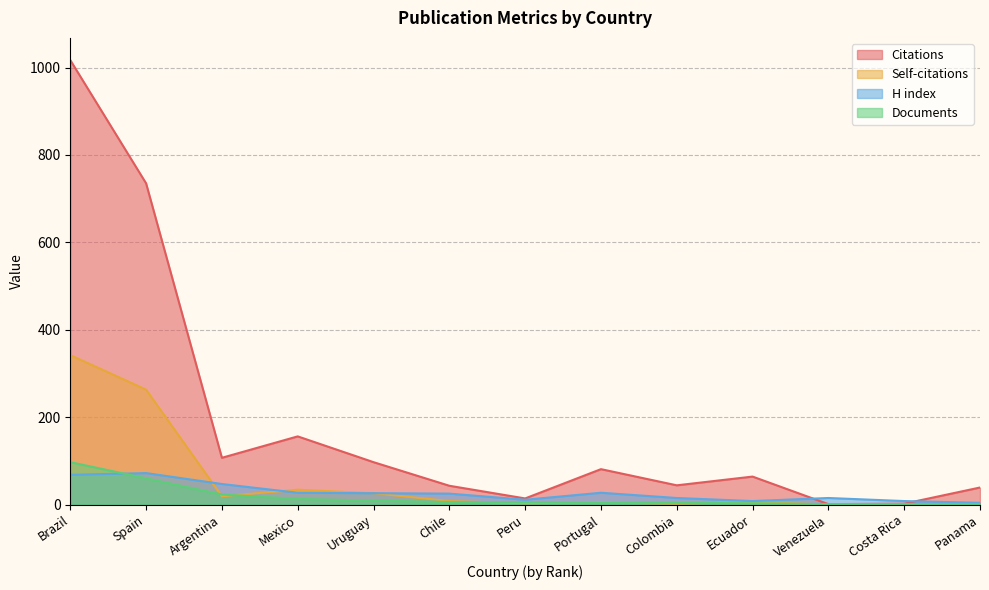

How many intersections are there between Documents and H index?

1